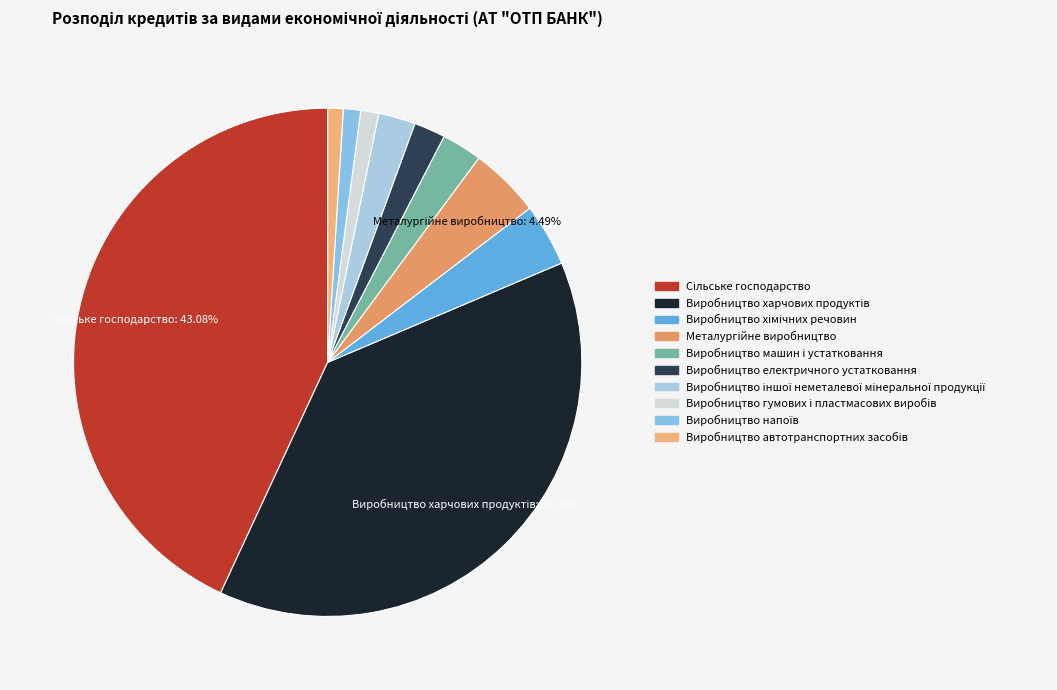

What is the largest slice in the pie chart?

Сільське господарство